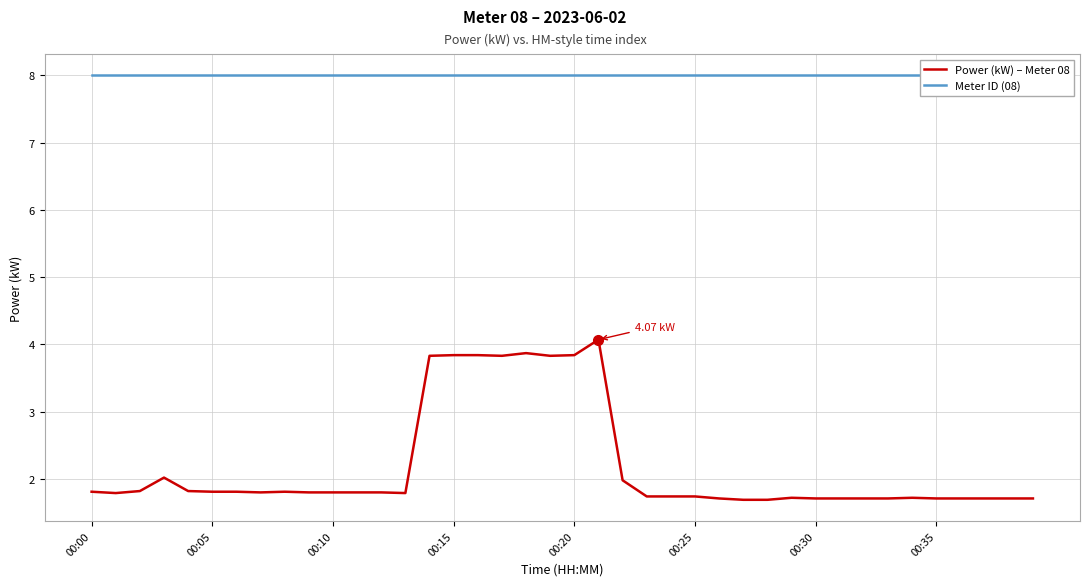

True or false: Meter ID (08) and Power (kW) – Meter 08 intersect in this chart.

False